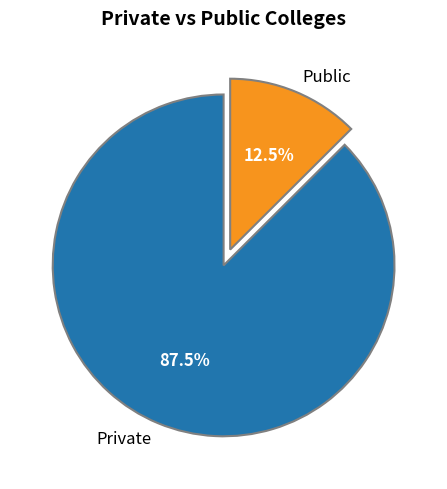

What is the total percentage of Private and Public?

100.0%